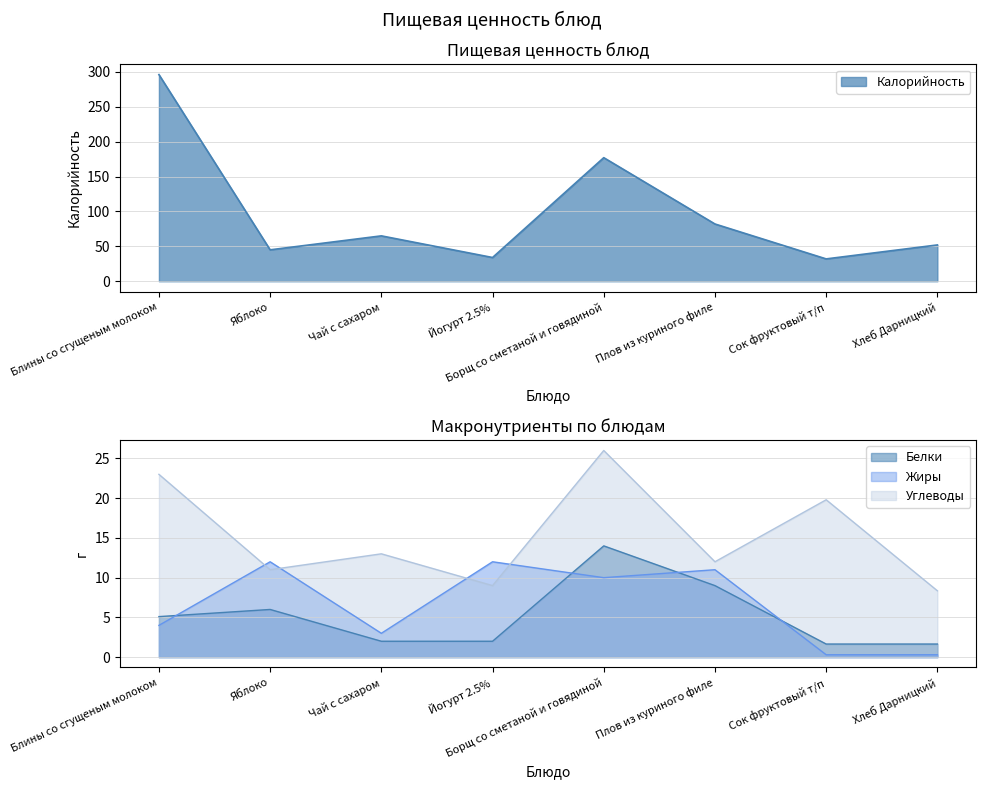

Read the Белки value at Борщ со сметаной и говядиной.

14.0